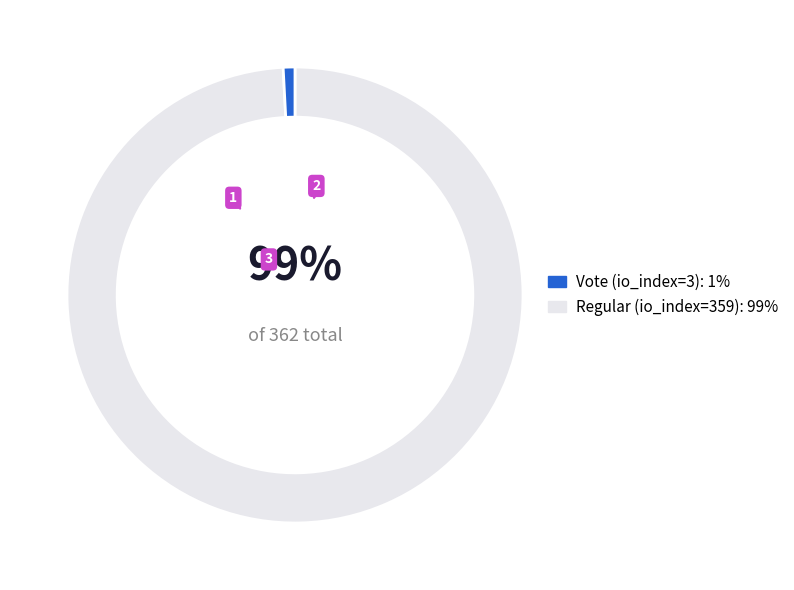

How many slices are in this pie chart?

2